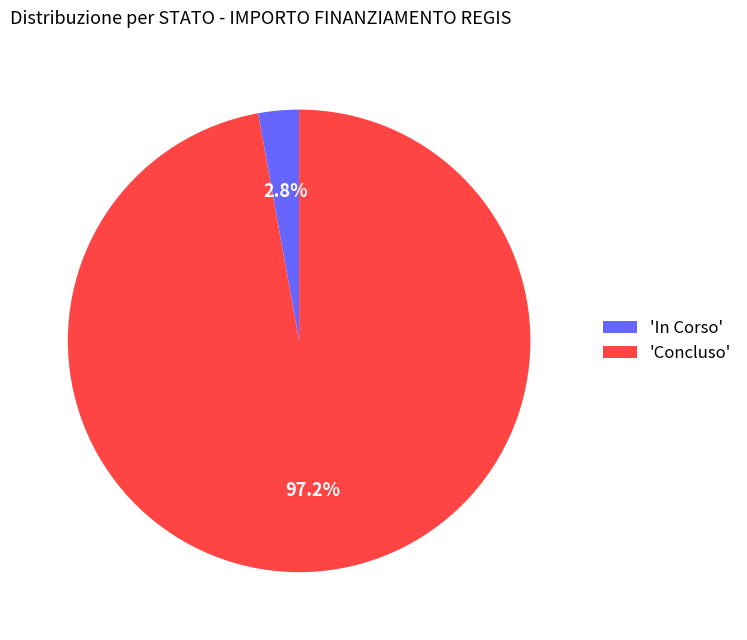

To the nearest percent, what is the difference between the largest and smallest slice percentages?

94%